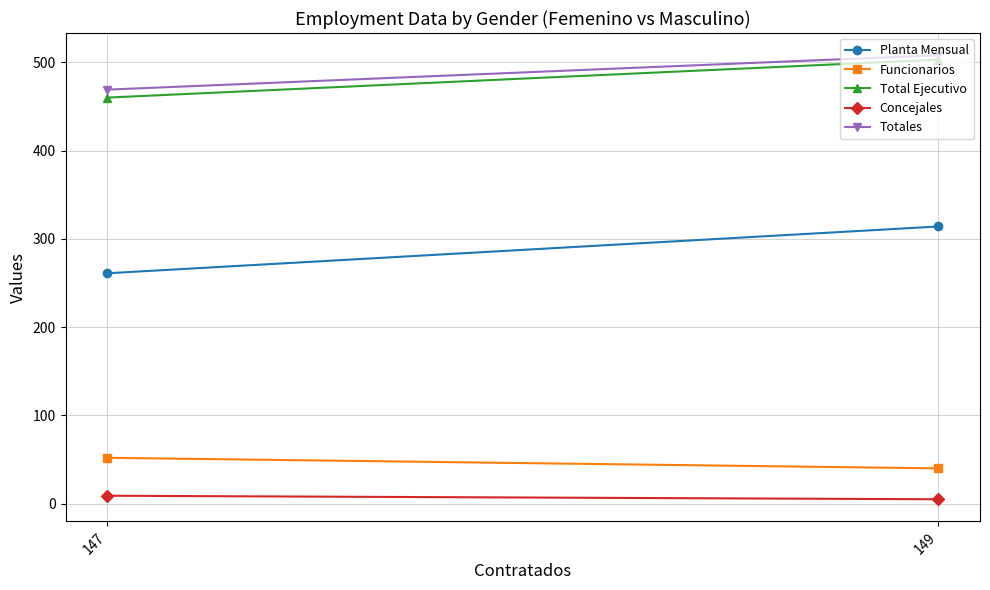

What is the greatest value displayed?

508